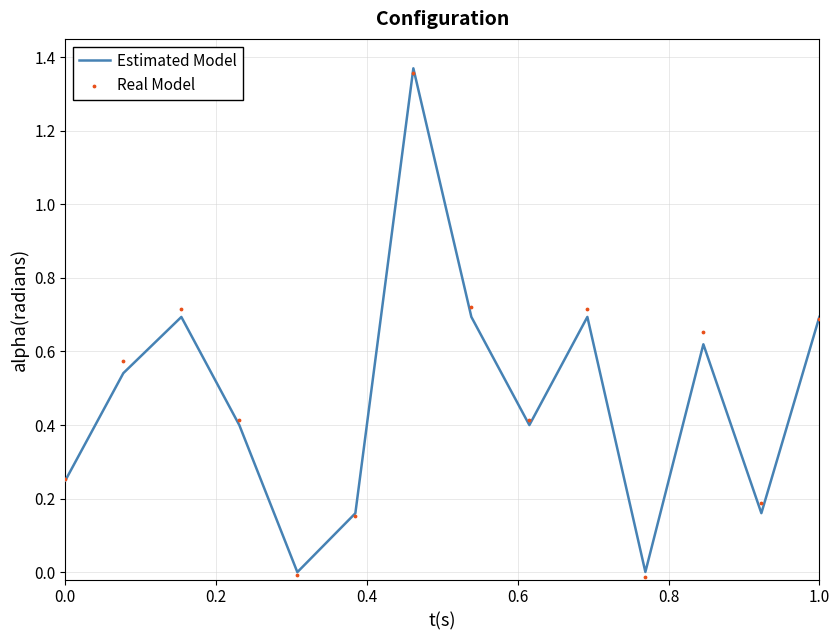

Which series reaches the minimum Y coordinate?

Real Model